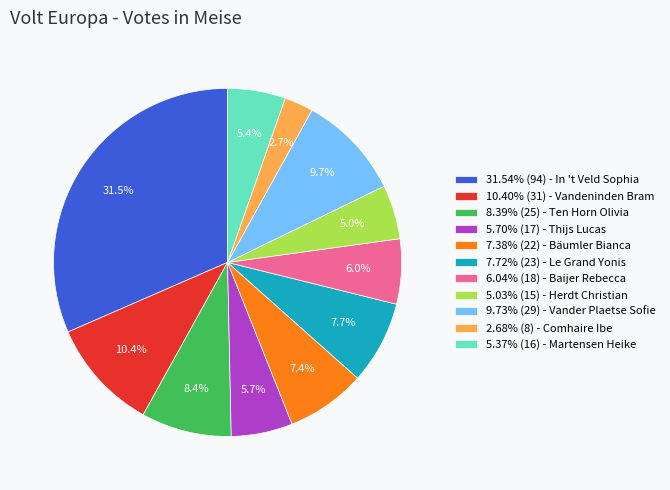

What is the ratio of the value at 10.40% (31) - Vandeninden Bram to the value at 5.03% (15) - Herdt Christian?

2.1